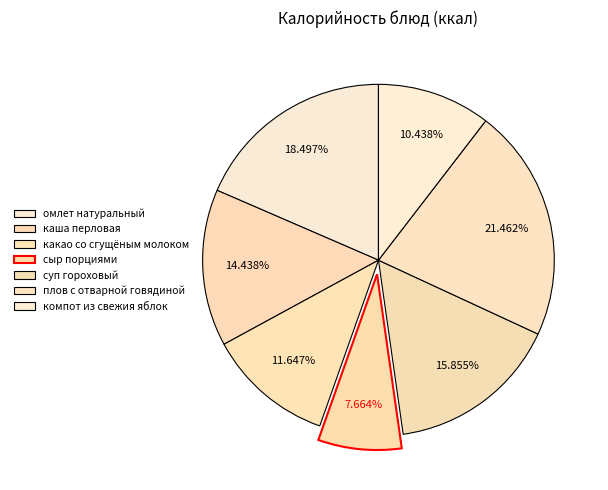

To the nearest percent, what percentage of the pie is каша перловая?

14%